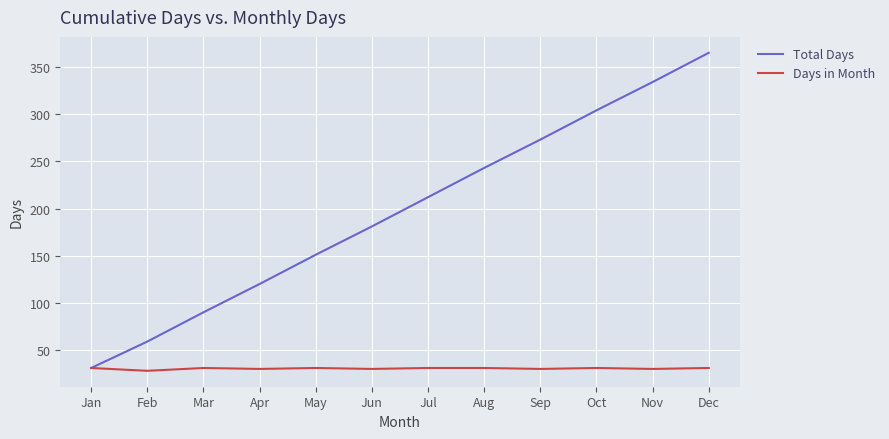

How many distinct data groups are displayed?

2